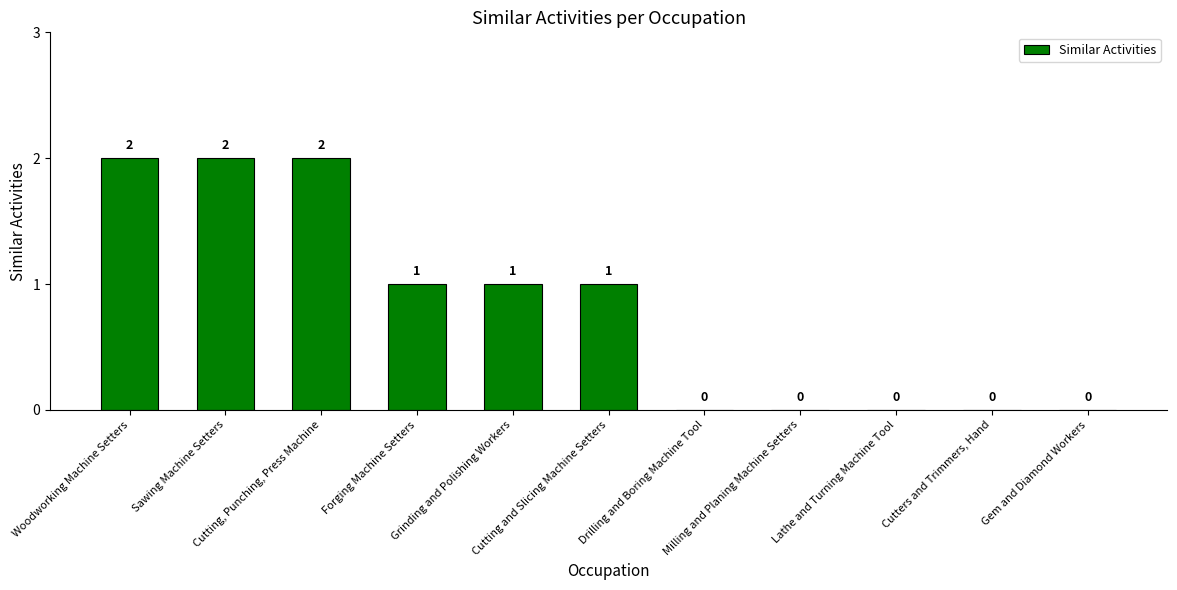

What is the greatest value displayed?

2